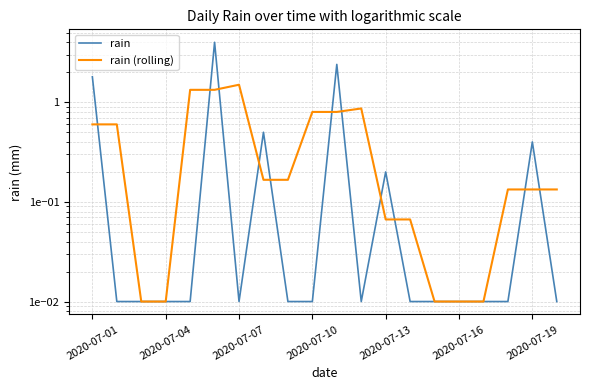

True or false: rain and rain (rolling) cross at least once.

True